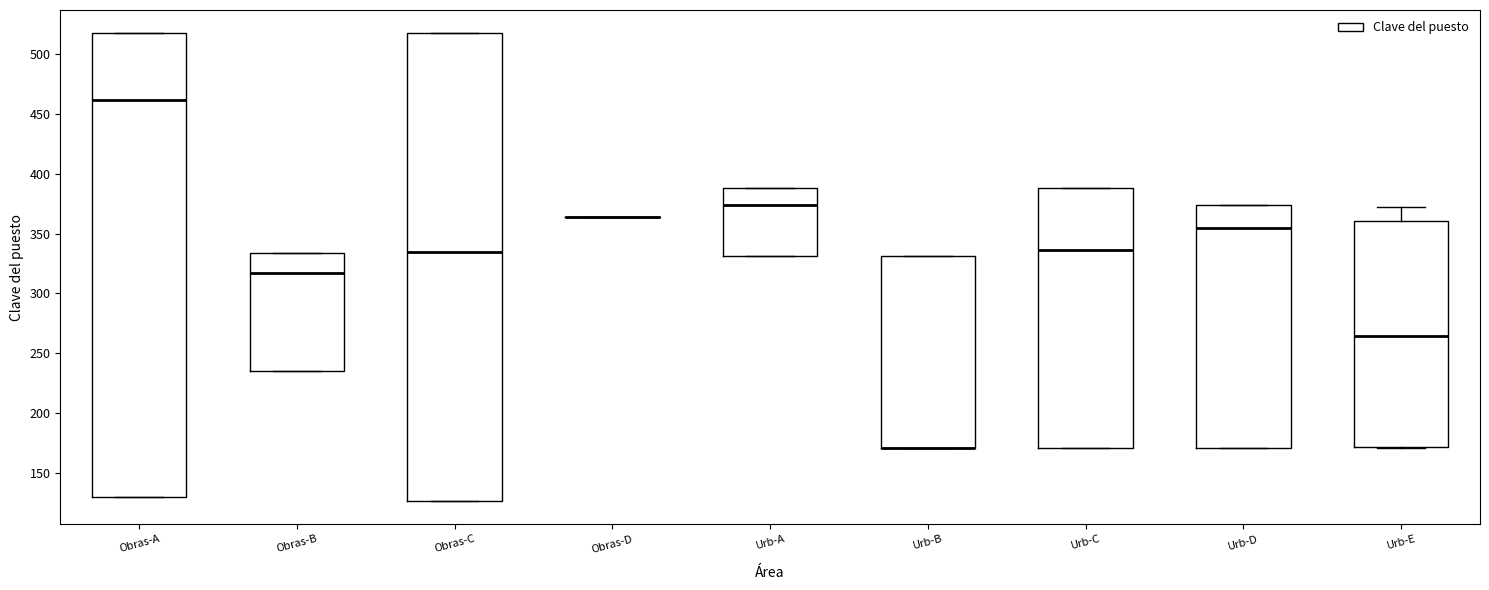

Reading left to right, transcribe this box plot: for each box, give where its median line is, the range the box spans, and where its two whiskers end, as read against the y-axis. The values are not printed on the chart, so give them approximately, as read against the axis.

Obras-A: median 460, box 130 to 515, whiskers 130 to 515
Obras-B: median 315, box 235 to 335, whiskers 235 to 335
Obras-C: median 335, box 125 to 515, whiskers 125 to 515
Obras-D: box collapsed to a line at 365, whiskers 365 to 365
Urb-A: median 375, box 330 to 390, whiskers 330 to 390
Urb-B: median 170 (drawn on the box's lower edge), box 170 to 330, whiskers 170 to 330
Urb-C: median 335, box 170 to 390, whiskers 170 to 390
Urb-D: median 355, box 170 to 375, whiskers 170 to 375
Urb-E: median 265, box 170 to 360, whiskers 170 to 370